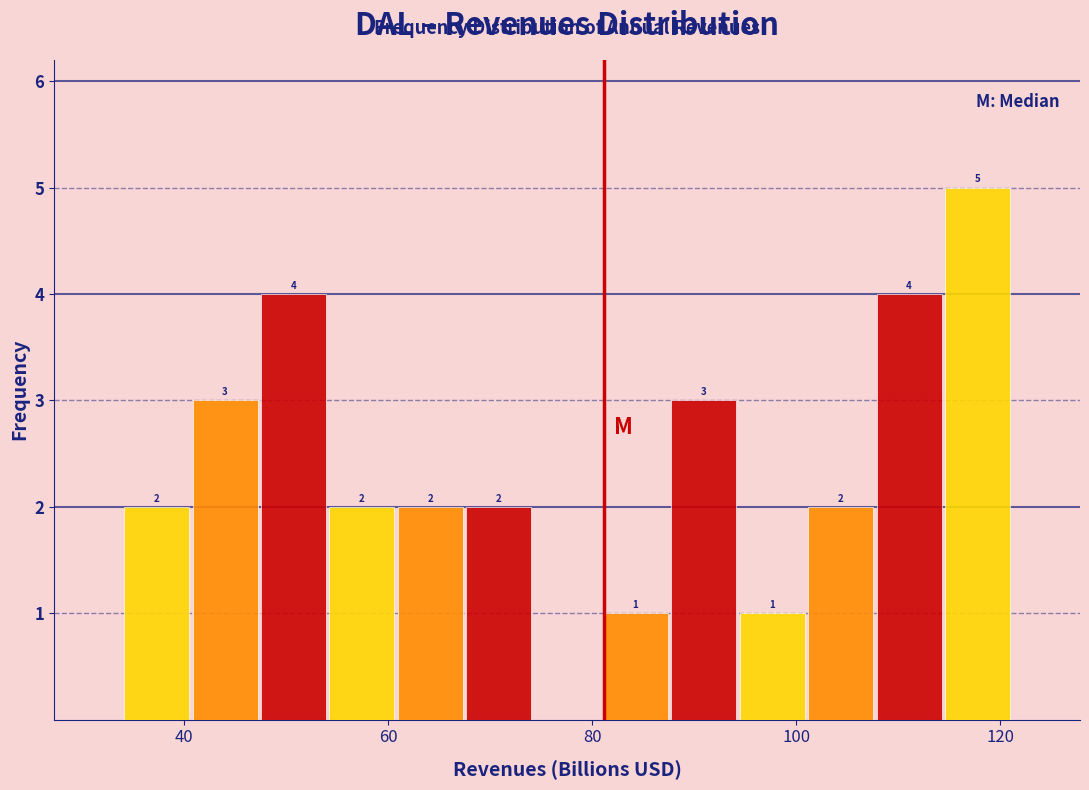

Around what value on the x-axis is the tallest bar? Give the approximate position of its centre, as read against the axis.

118